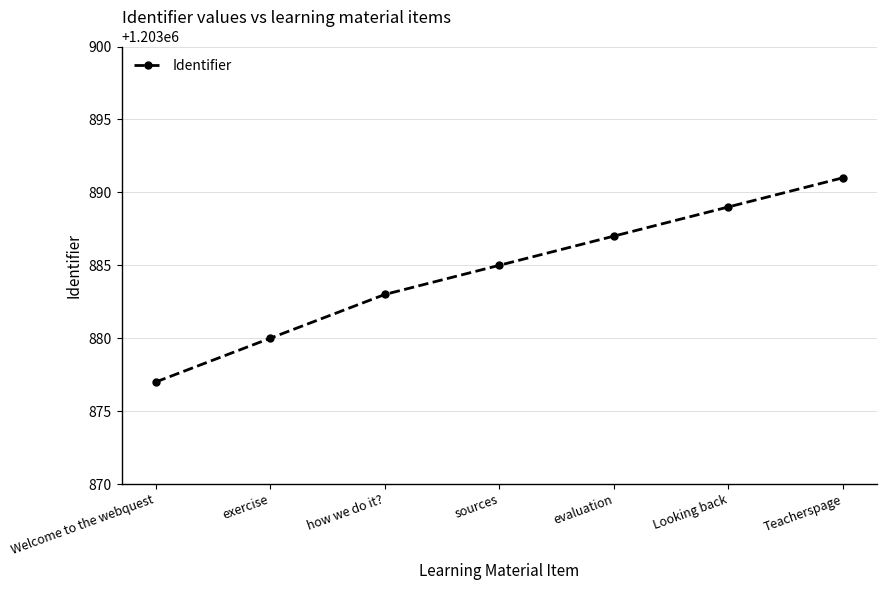

Read the value at evaluation.

1203887